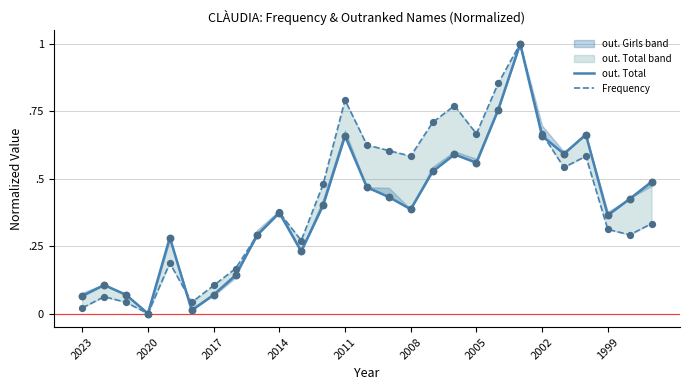

Which series has the largest total across all categories?

Frequency